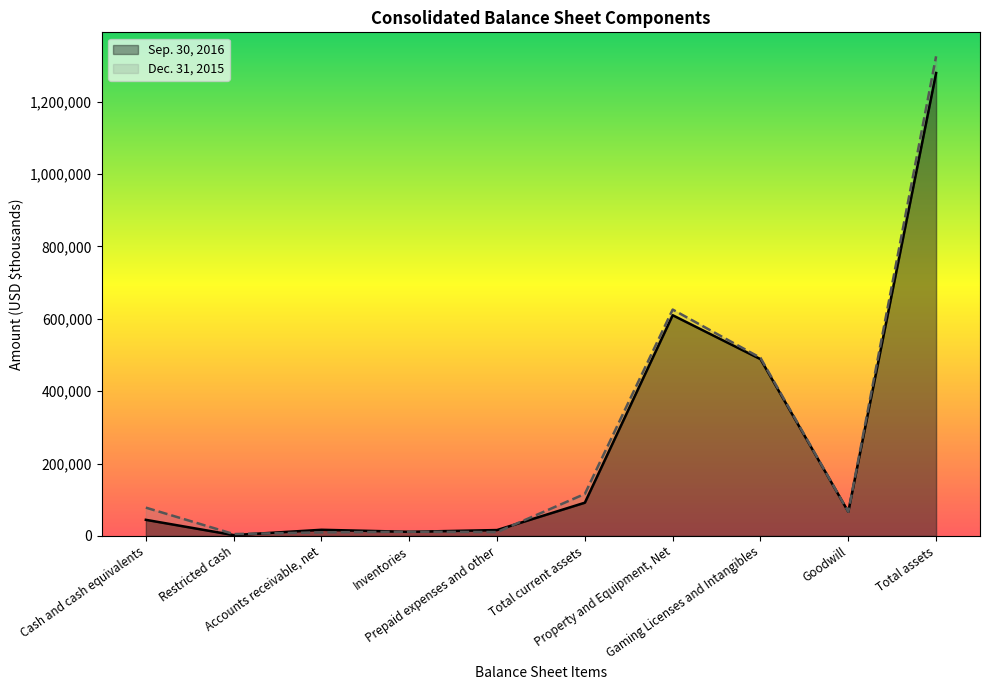

Is it true that Sep. 30, 2016 equals 137039 at Property and Equipment, Net?

False